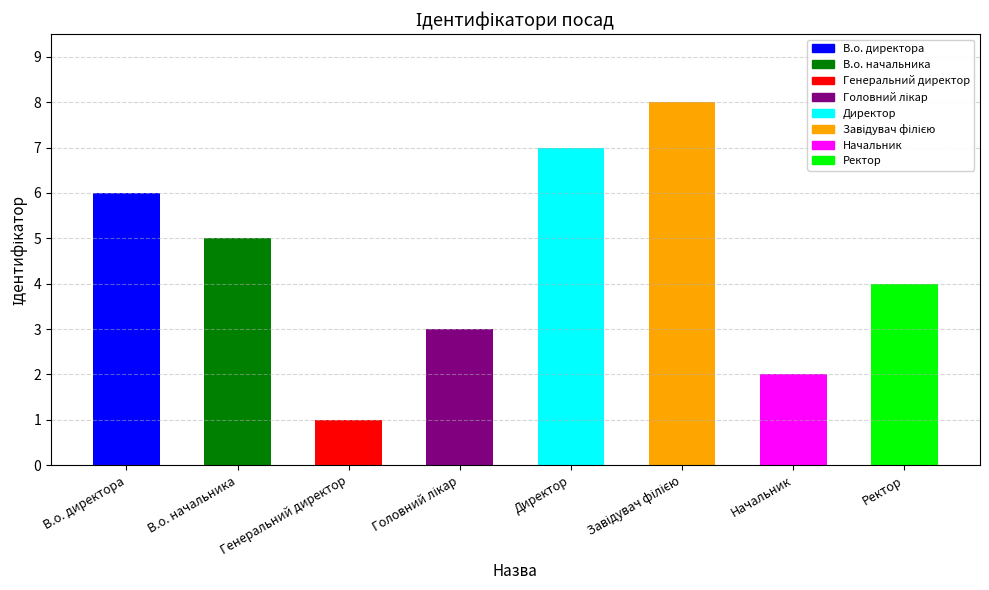

At which label is the value closest to 4?

Ректор